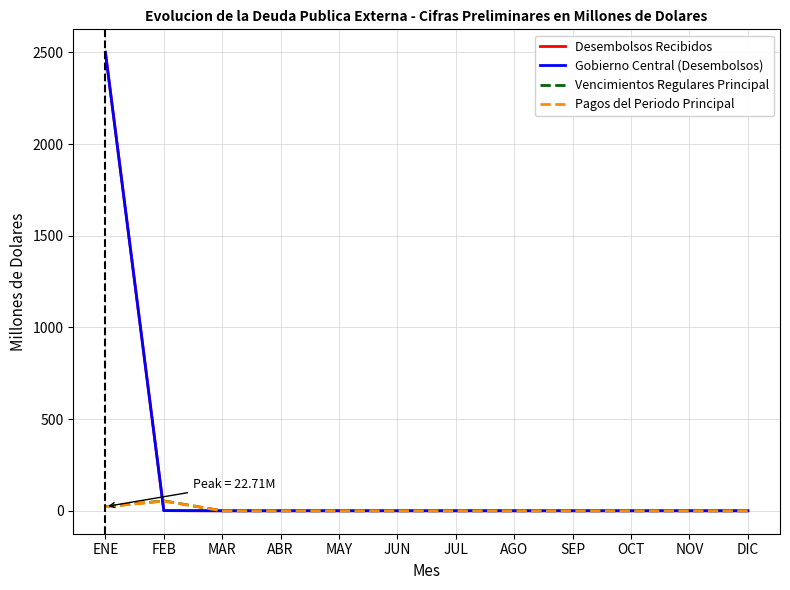

Reading left to right, list all the values displayed in this chart.

Desembolsos Recibidos: ENE=2501.1	FEB=1.0	MAR=0.0	ABR=0.0	MAY=0.0	JUN=0.0	JUL=0.0	AGO=0.0	SEP=0.0	OCT=0.0	NOV=0.0	DIC=0.0
Gobierno Central (Desembolsos): ENE=2501.1	FEB=1.0	MAR=0.0	ABR=0.0	MAY=0.0	JUN=0.0	JUL=0.0	AGO=0.0	SEP=0.0	OCT=0.0	NOV=0.0	DIC=0.0
Vencimientos Regulares Principal: ENE=22.7	FEB=54.0	MAR=0.0	ABR=0.0	MAY=0.0	JUN=0.0	JUL=0.0	AGO=0.0	SEP=0.0	OCT=0.0	NOV=0.0	DIC=0.0
Pagos del Periodo Principal: ENE=21.5	FEB=53.1	MAR=0.0	ABR=0.0	MAY=0.0	JUN=0.0	JUL=0.0	AGO=0.0	SEP=0.0	OCT=0.0	NOV=0.0	DIC=0.0